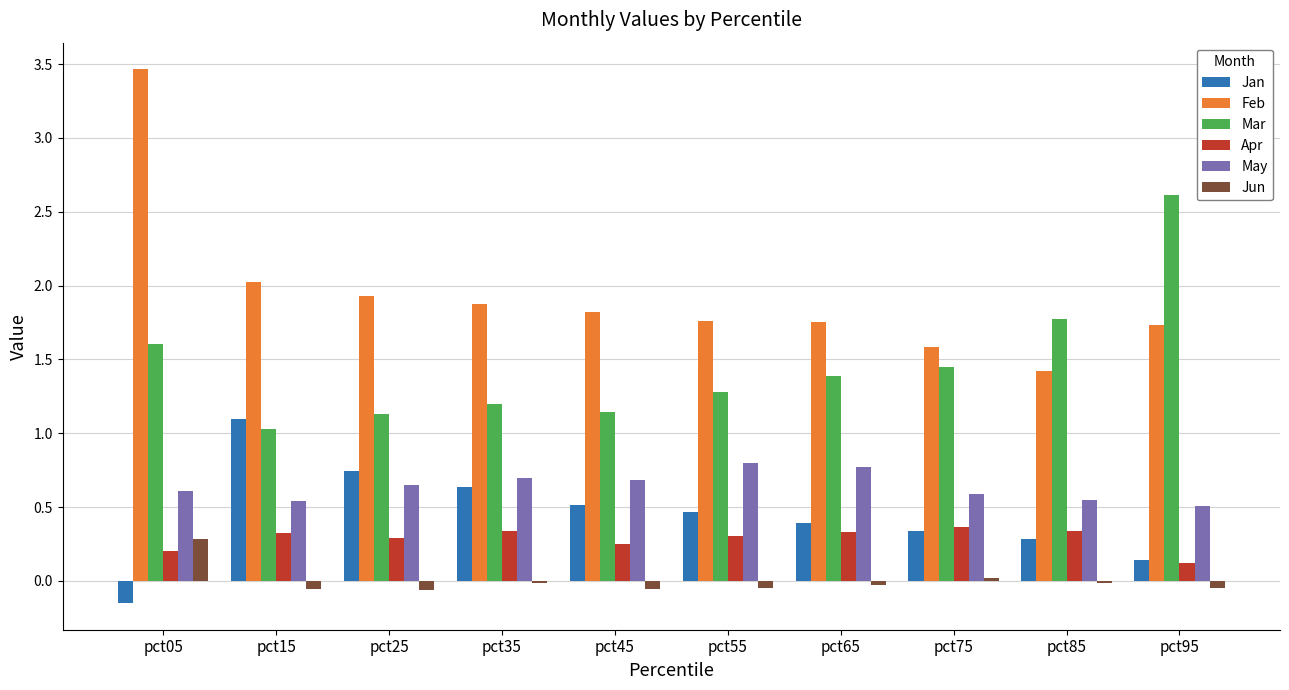

Which series has the largest range (max minus min)?

Feb